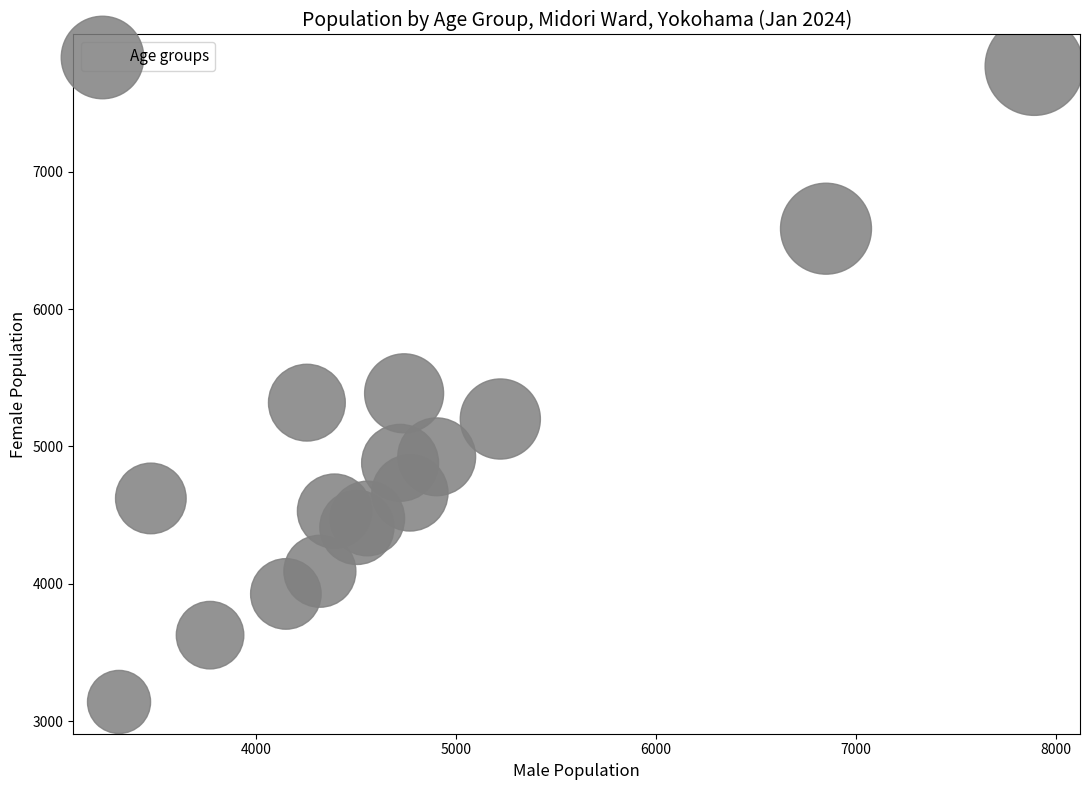

What Y value in the scatter plot is closest to 5454?

5387